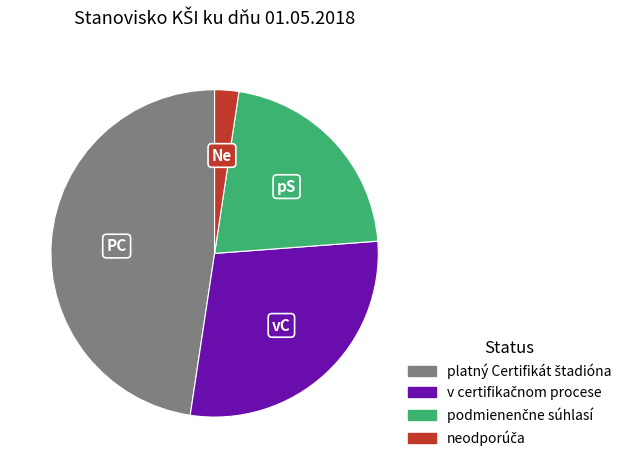

Is there a majority slice in this chart?

No